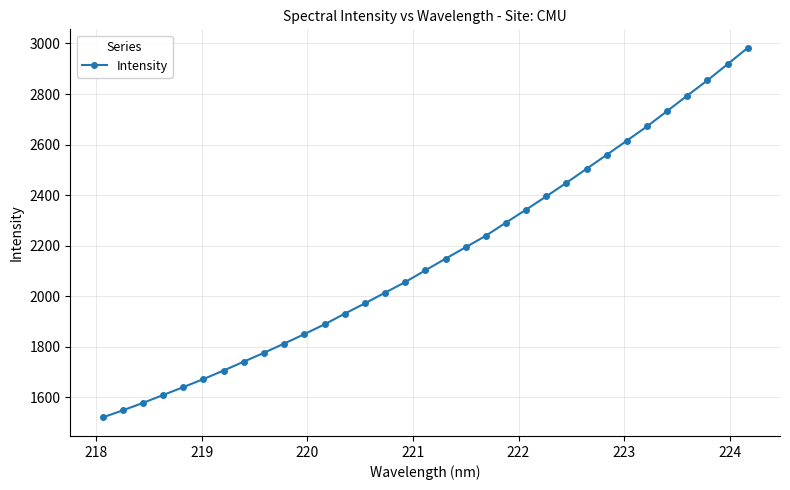

What is the value of the 4th point from the left?

1608.6